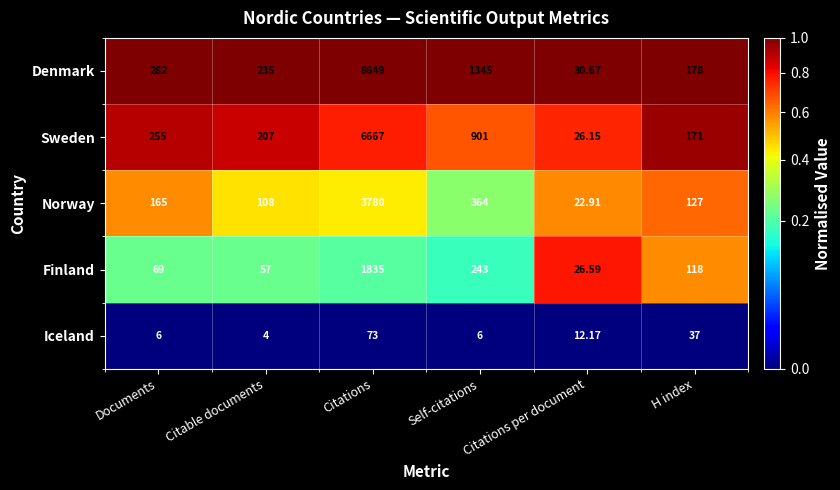

Which series changed the most between Citations per document and H index?

Denmark